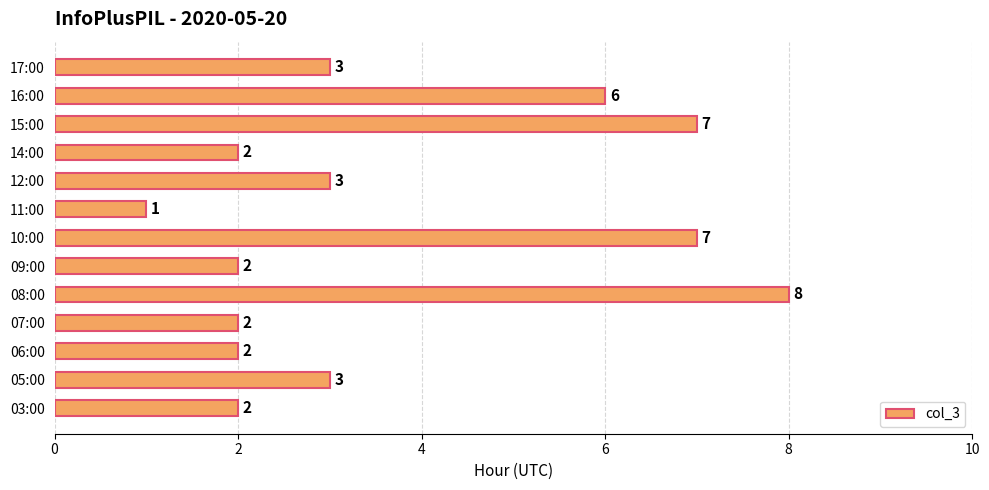

How many series are shown in this chart?

1